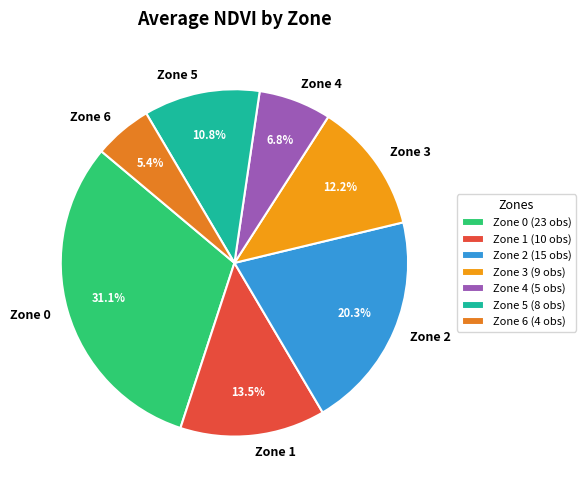

Is the sum of Zone 1 and Zone 2 greater than half?

No